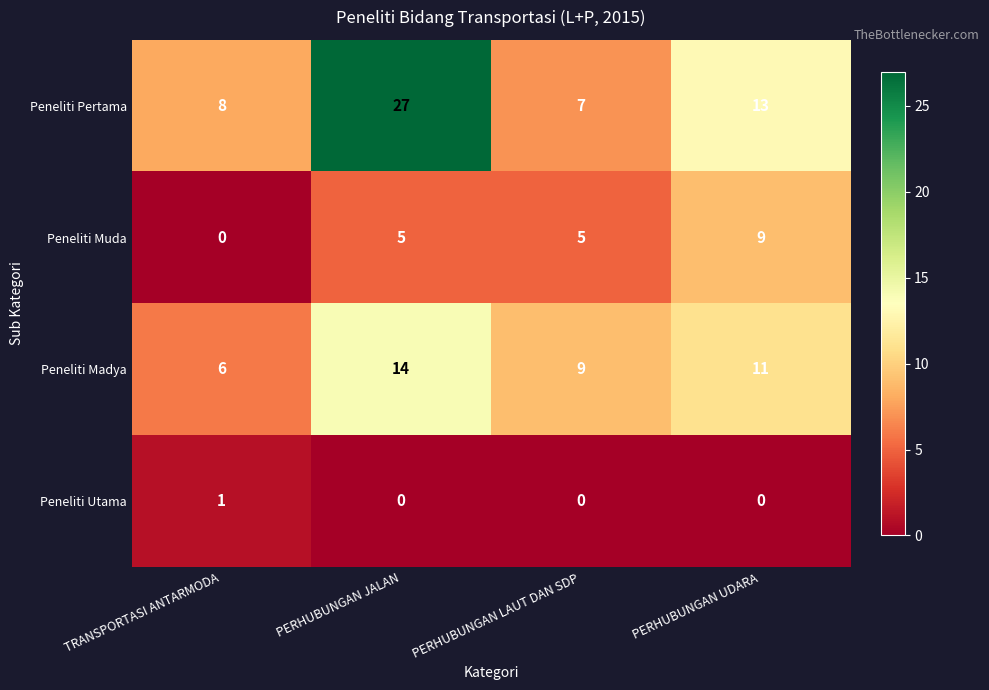

What is the difference between the maximum and minimum values in the Peneliti Pertama series?

20